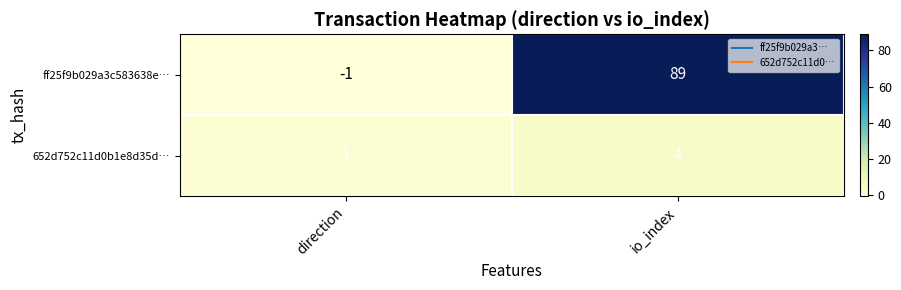

Rank the series by their maximum value, from highest to lowest.

ff25f9b029a3c583638e…, 652d752c11d0b1e8d35d…